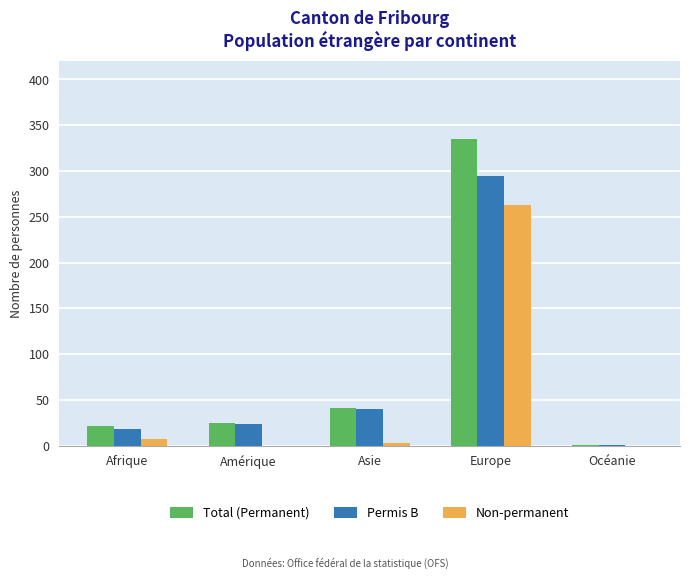

The value of Total (Permanent) at Afrique is 38. True or false?

False